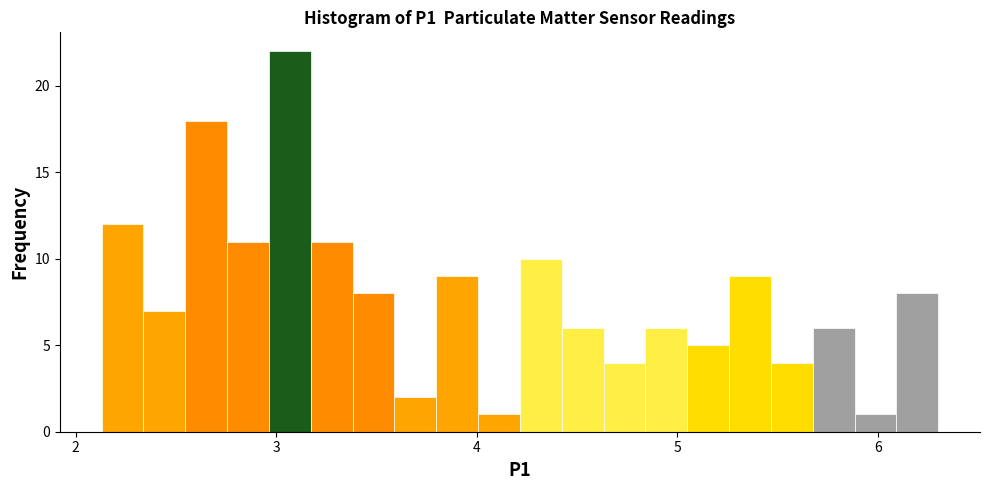

Around what value on the x-axis is the tallest bar? Give the approximate position of its centre, as read against the axis.

3.1